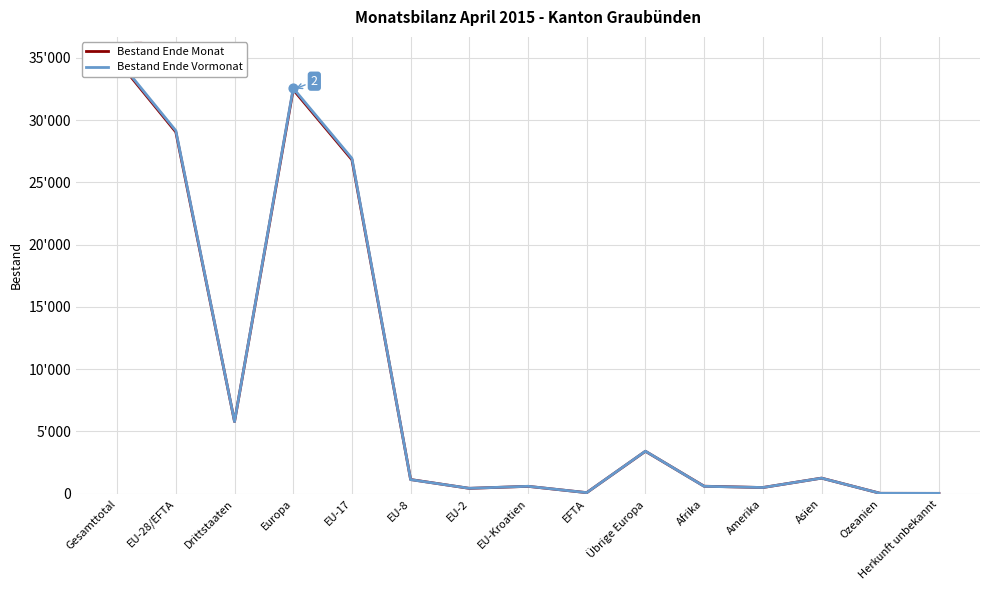

What are all the series names shown in the legend?

Bestand Ende Monat, Bestand Ende Vormonat